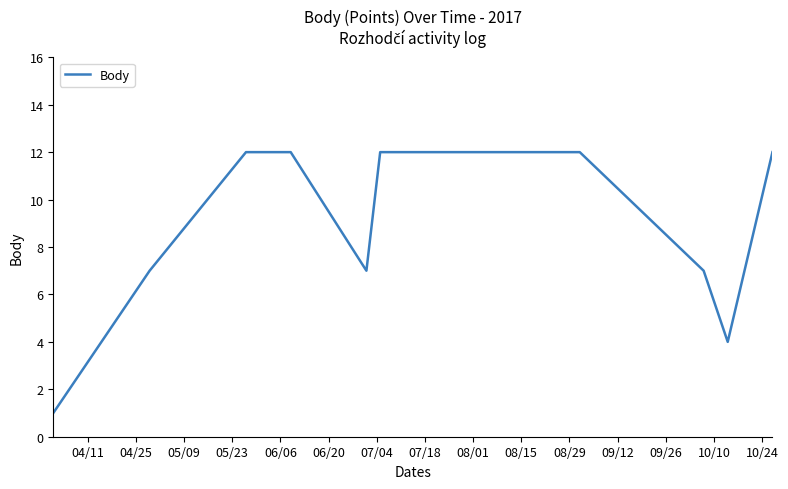

What is the maximum value shown in the chart?

12